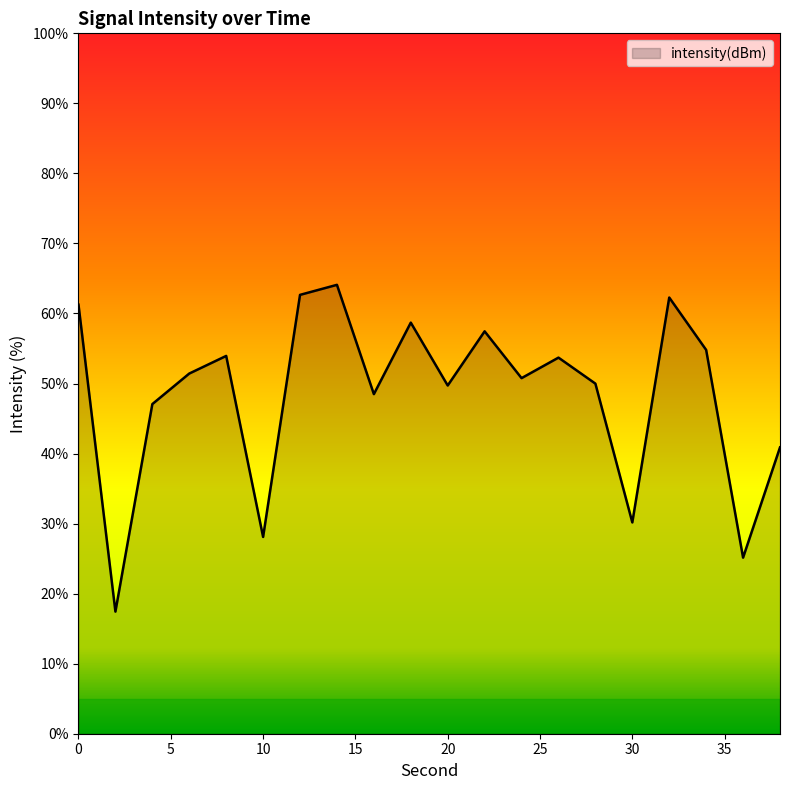

What is the difference between the maximum and minimum values?

46.7